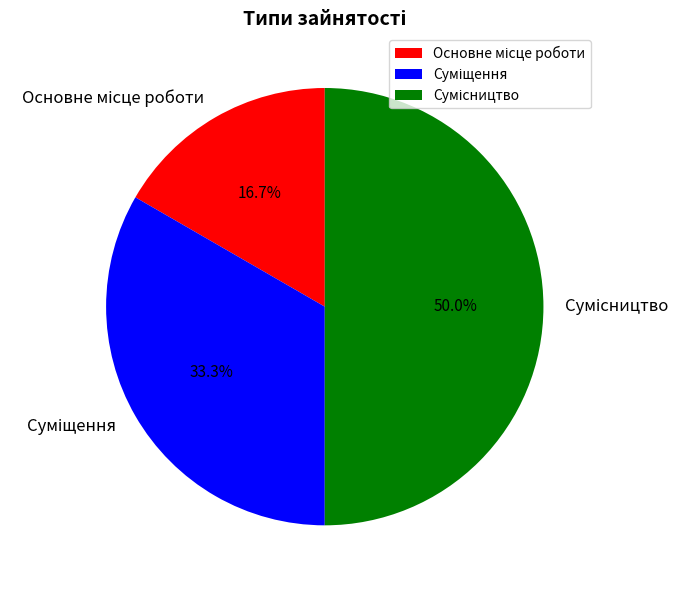

How many slices are in this pie chart?

3